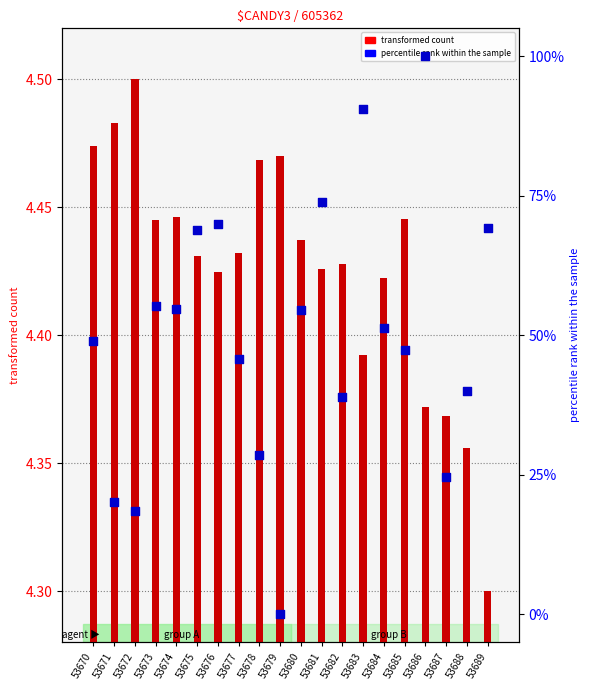

Is the value of percentile rank within the sample at 53671 greater than the value of transformed count at 53686?

Yes